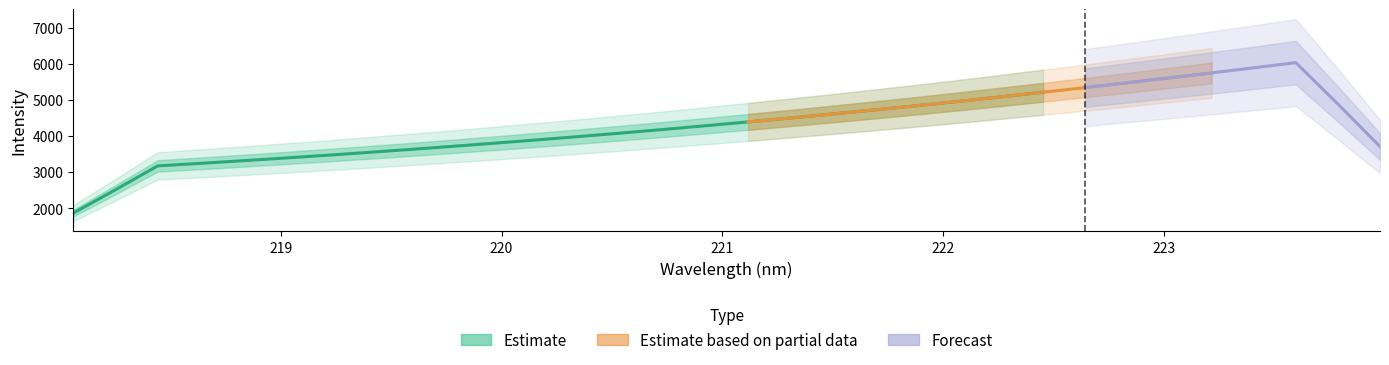

What position from the left is 222.8355?

26